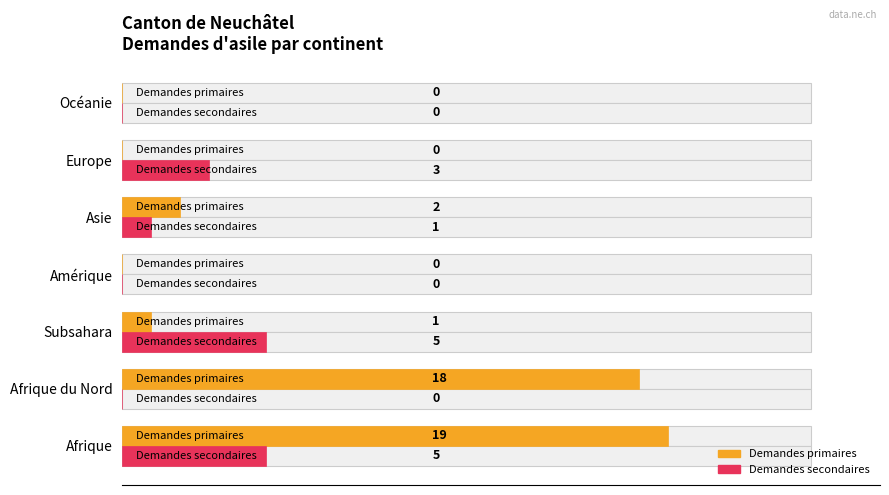

Which series has the largest range (max minus min)?

Demandes primaires